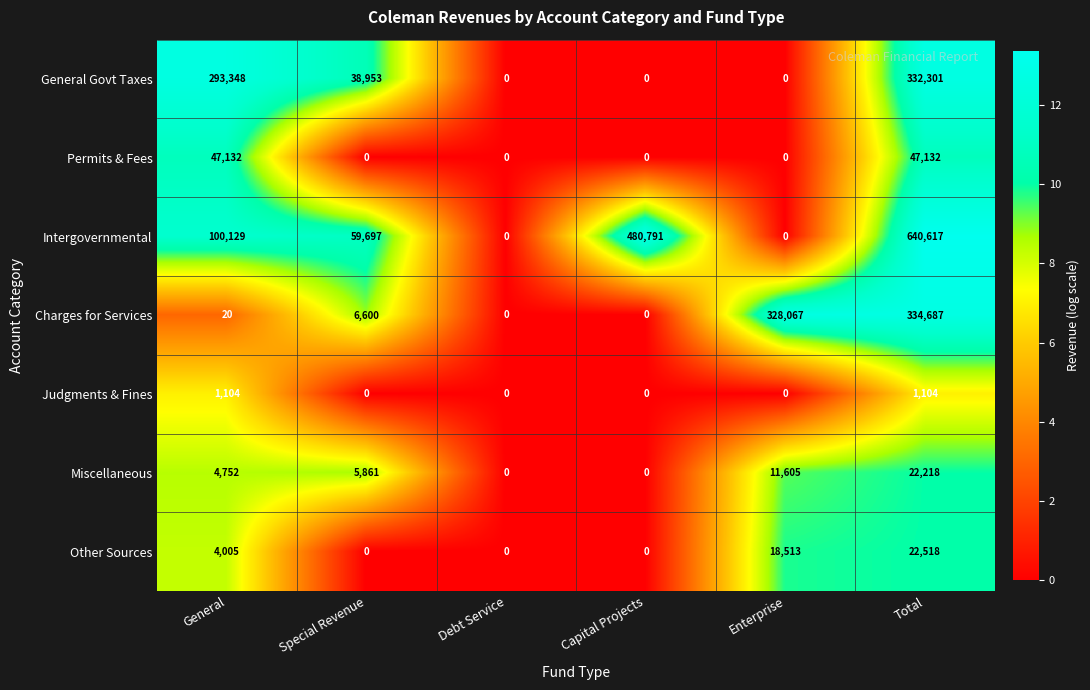

The value of Other Sources at Total is 37349. True or false?

False